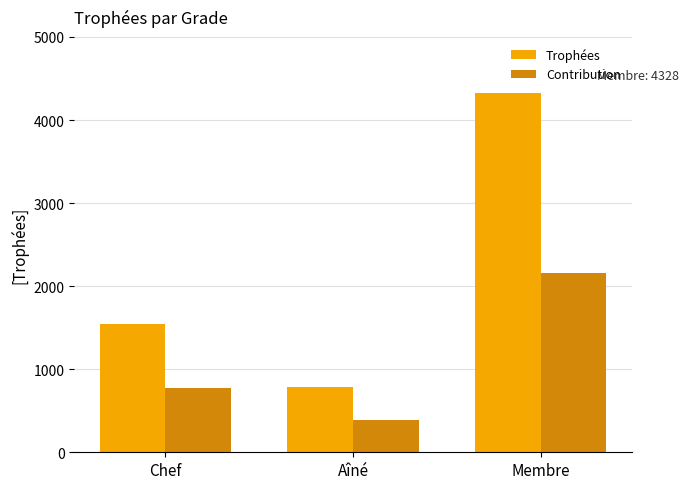

Between Chef and Aîné, which series saw the biggest shift?

Trophées